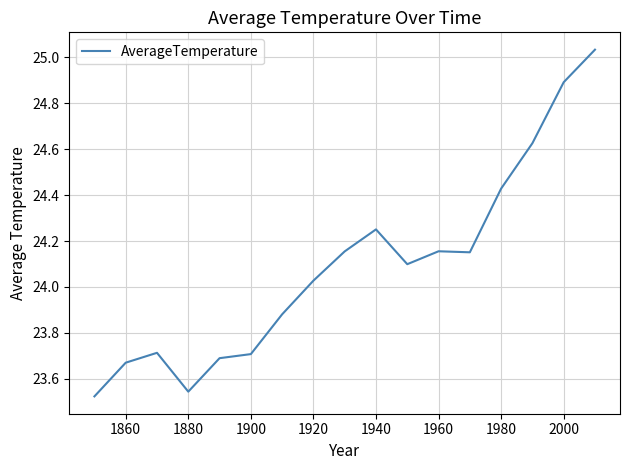

What is the difference between the maximum and minimum values?

1.5